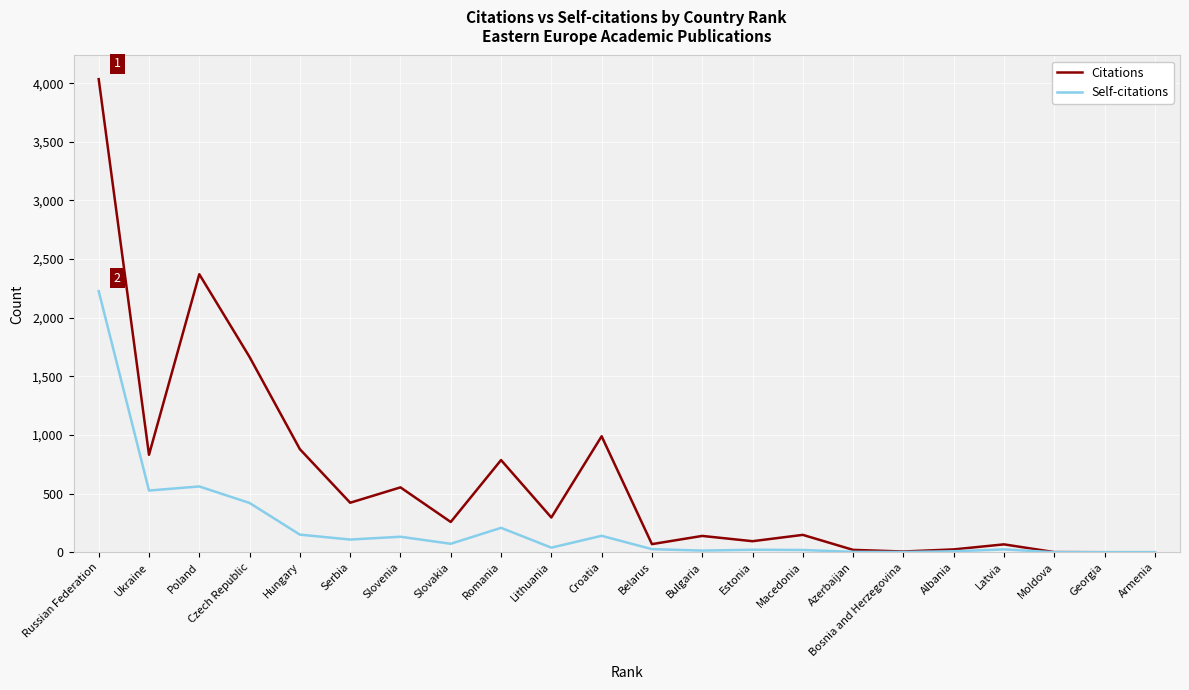

Does the chart display data point markers on the line(s)?

No